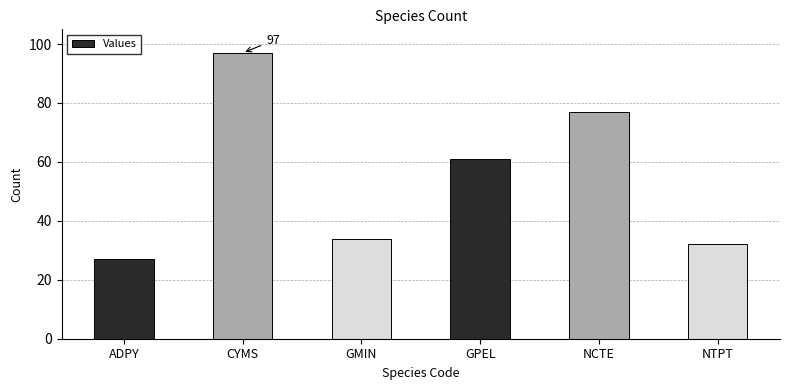

How many categories are shown in the chart?

6